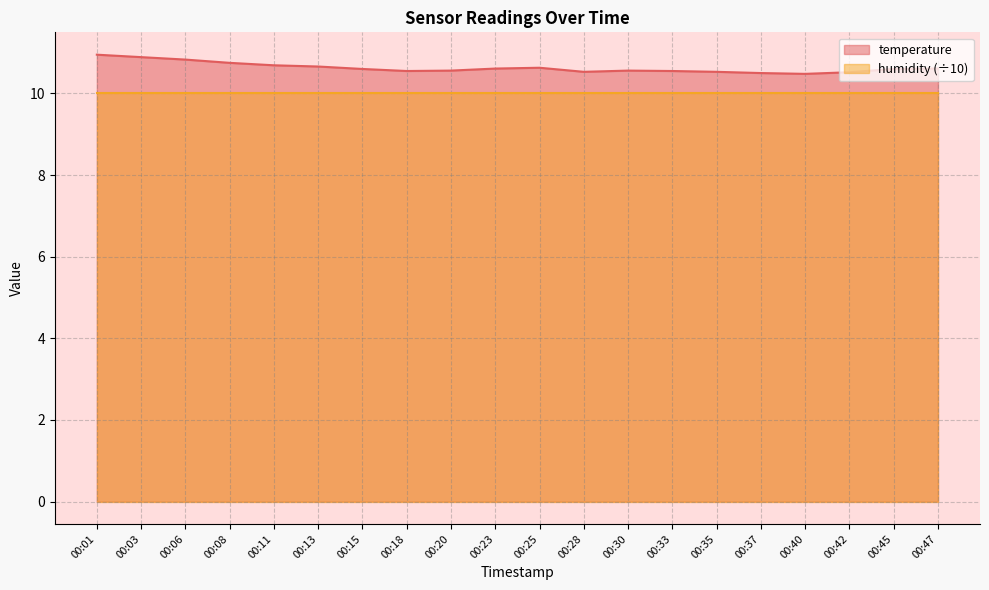

Rank the categories by value from highest to lowest.

00:01, 00:03, 00:06, 00:08, 00:11, 00:13, 00:25, 00:23, 00:47, 00:15, 00:45, 00:20, 00:30, 00:18, 00:33, 00:28, 00:35, 00:42, 00:37, 00:40